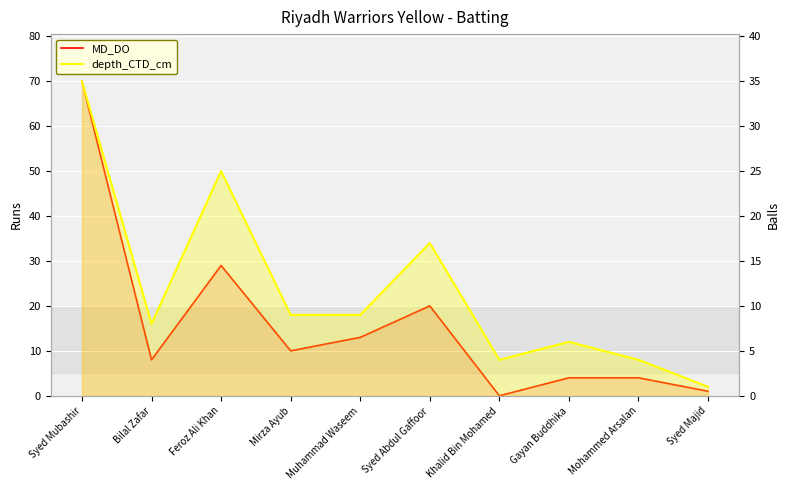

Is it true that depth_CTD_cm equals 30 at Syed Abdul Gaffoor?

False